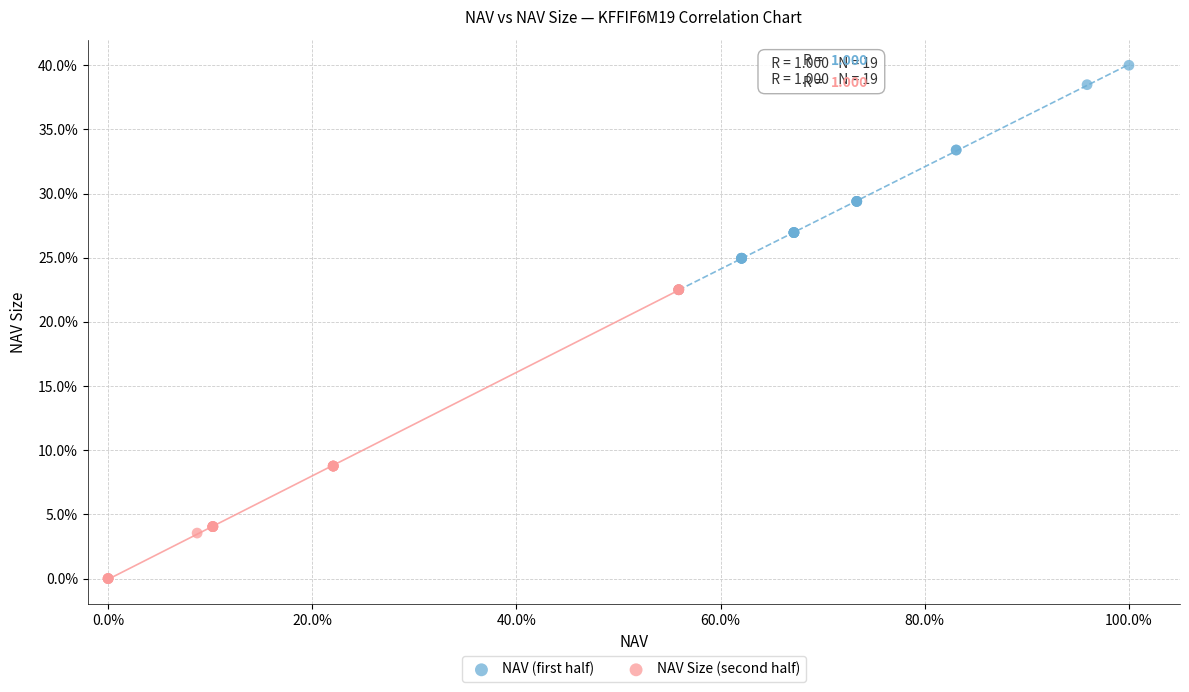

Which series reaches the maximum Y coordinate?

NAV (first half)